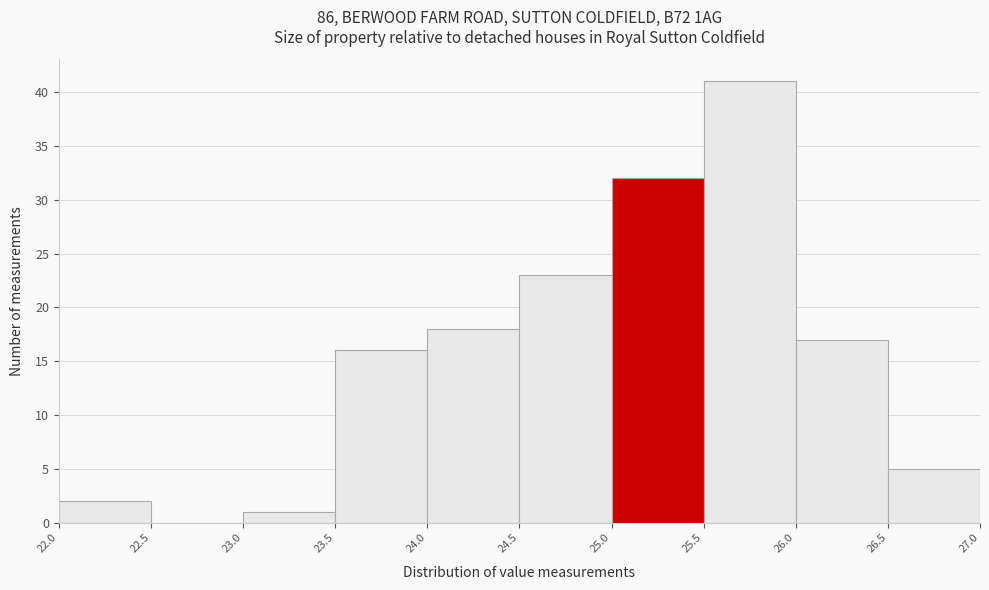

Reading left to right, list every bar in this chart as the range it spans on the x-axis followed by its height. The values are not printed on the chart, so give them approximately, as read against the axis.

22.0 to 22.5: 2
22.5 to 23.0: 0
23.0 to 23.5: 1
23.5 to 24.0: 16
24.0 to 24.5: 18
24.5 to 25.0: 23
25.0 to 25.5: 32
25.5 to 26.0: 41
26.0 to 26.5: 17
26.5 to 27.0: 5